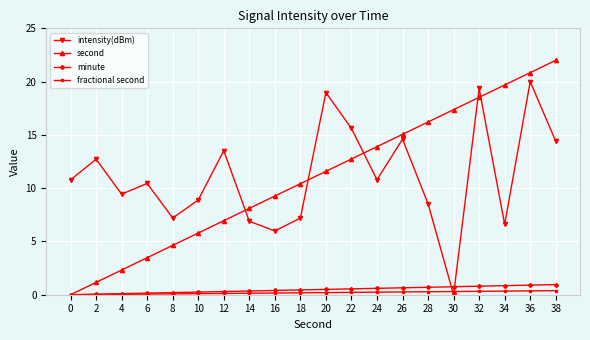

At which category is the sum across all series the highest?

36